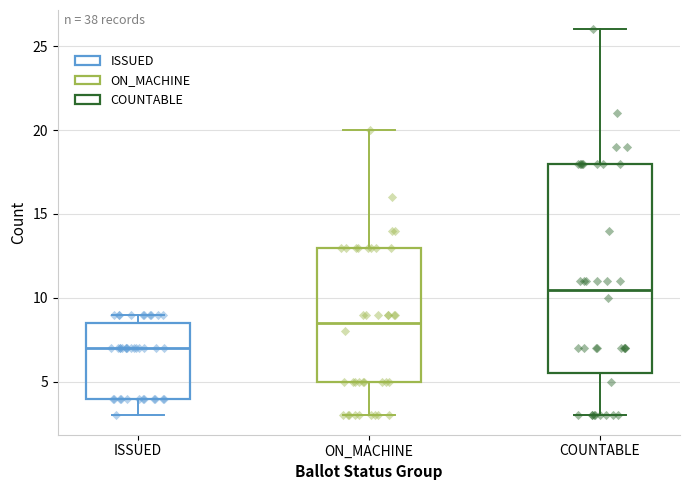

Where does the median line of the box for ISSUED sit on the y-axis? The values are not printed on the chart, so give them approximately, as read against the axis.

7.0